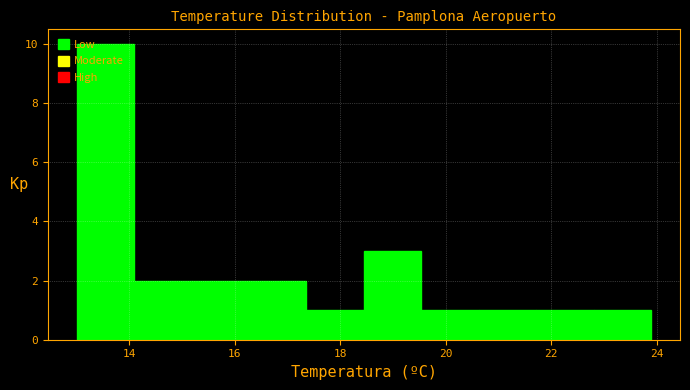

Reading left to right, transcribe this chart: for each bar, give the range it covers on the x-axis and its height. Neither the bar edges nor the heights are printed on the chart, so give them approximately, as read against the axes.

13.0 to 14.0: 10
14.0 to 15.2: 2
15.2 to 16.2: 2
16.2 to 17.4: 2
17.4 to 18.4: 1
18.4 to 19.6: 3
19.6 to 20.6: 1
20.6 to 21.8: 1
21.8 to 22.8: 1
22.8 to 24.0: 1